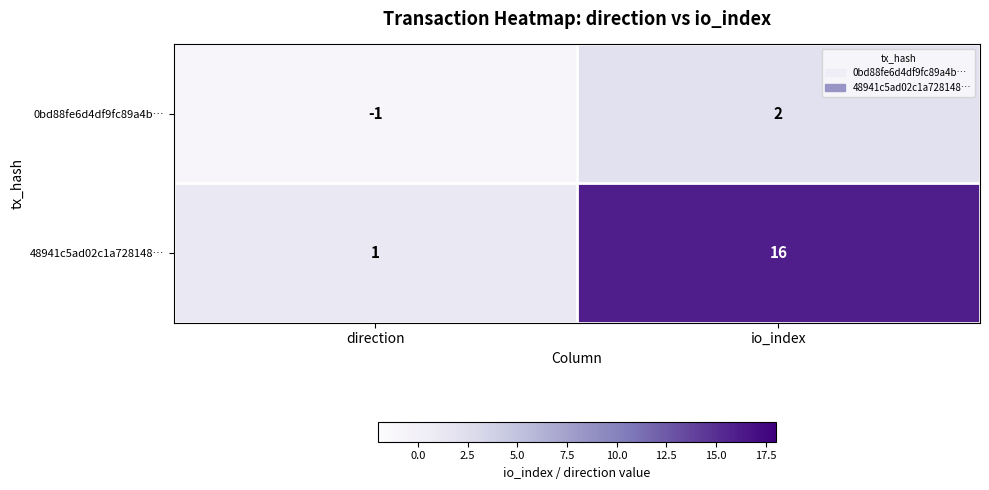

What is the difference between the highest and lowest values at io_index?

14